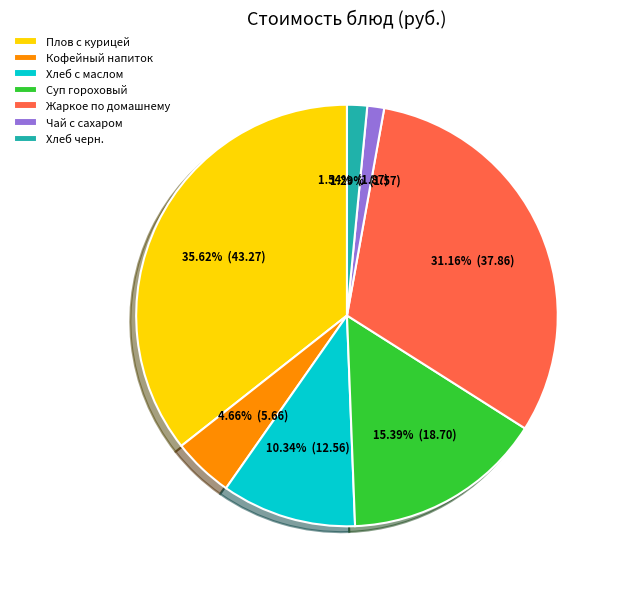

To the nearest percent, what is the difference between the Хлеб с маслом and Жаркое по домашнему slice percentages?

21%